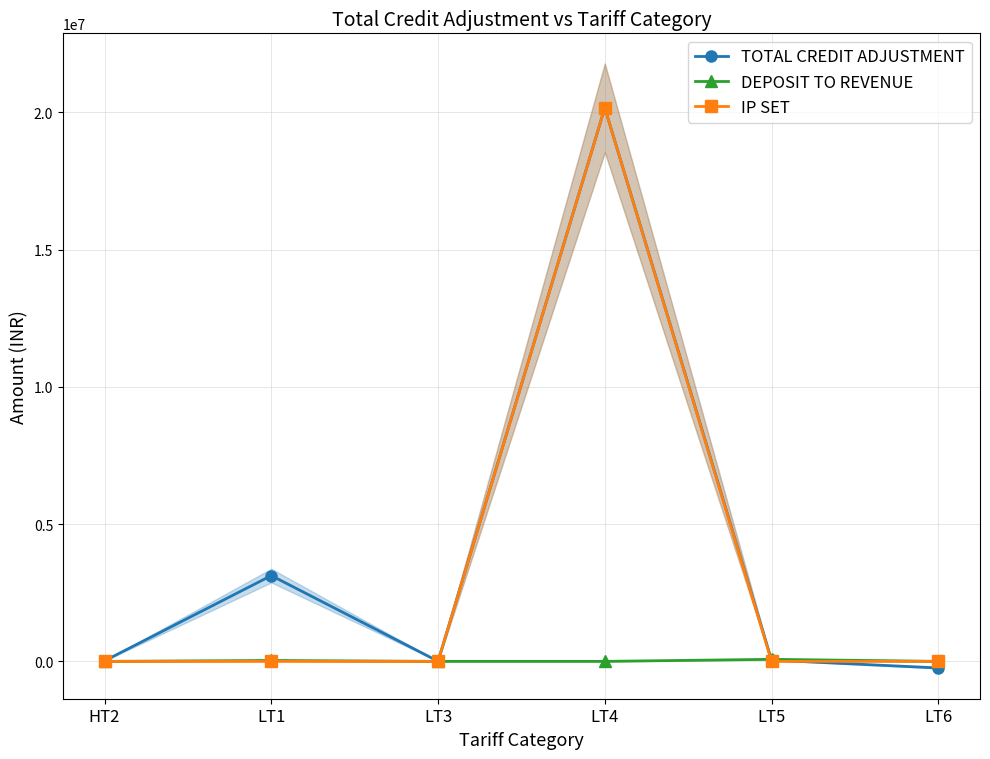

Reading left to right, list all the values displayed in this chart.

TOTAL CREDIT ADJUSTMENT: 19584.0	3124668.1	4433.1	20164944.8	45644.4	-239649.0
DEPOSIT TO REVENUE: 0.0	32630.0	0.0	0.0	74400.0	0.0
IP SET: 0.0	0.0	0.0	20164944.8	0.0	0.0